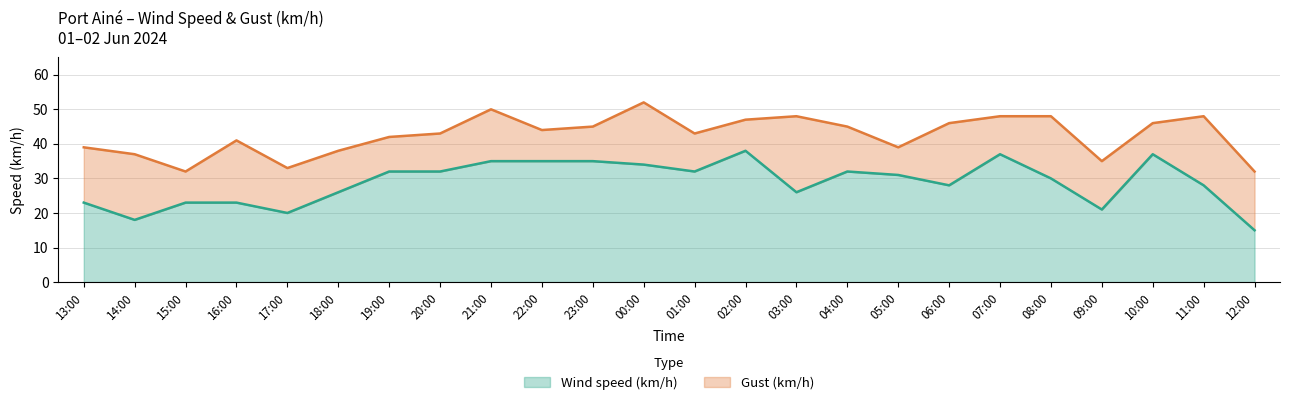

At 09:00, list the series in order from largest to smallest.

Gust (km/h), Wind speed (km/h)